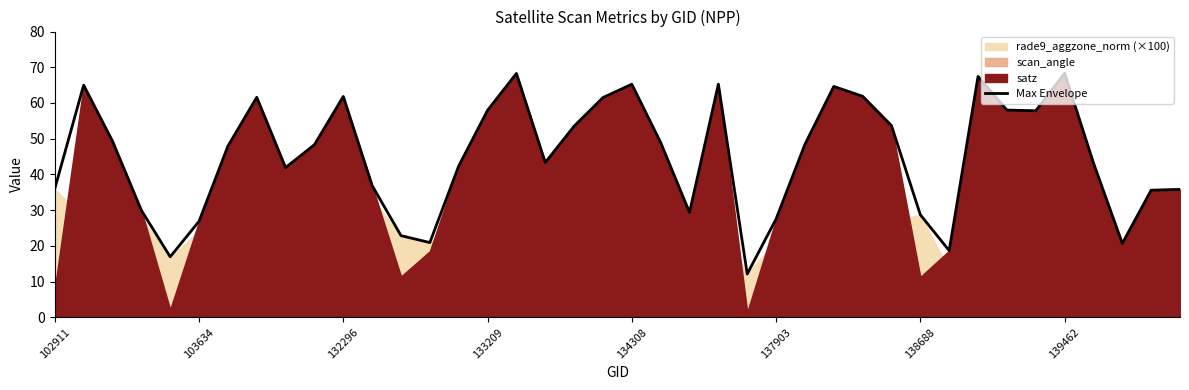

The value at 31 is 18.7. True or false?

True